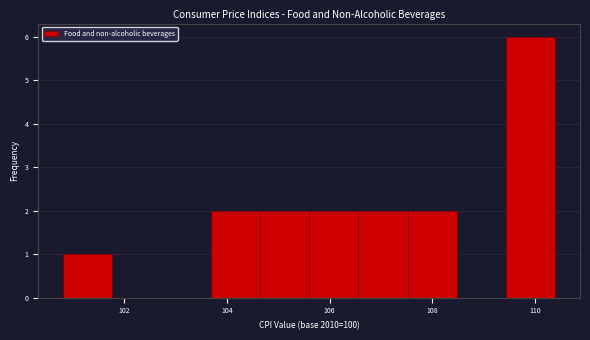

Which range on the x-axis has the tallest bar?

109.44 to 110.40